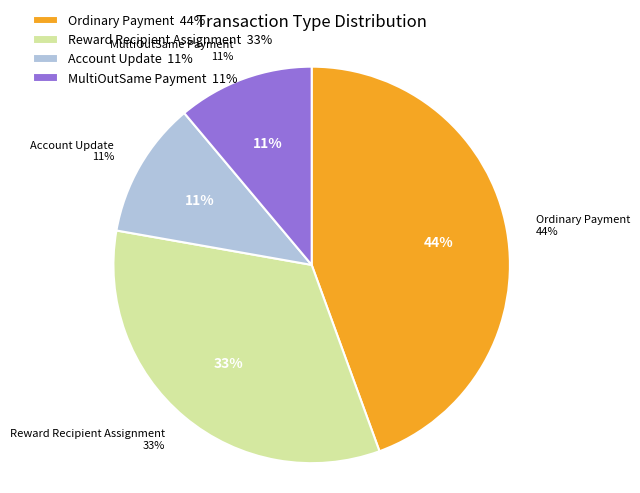

Combined, what portion of the pie is Ordinary Payment and Account Update?

55.6%